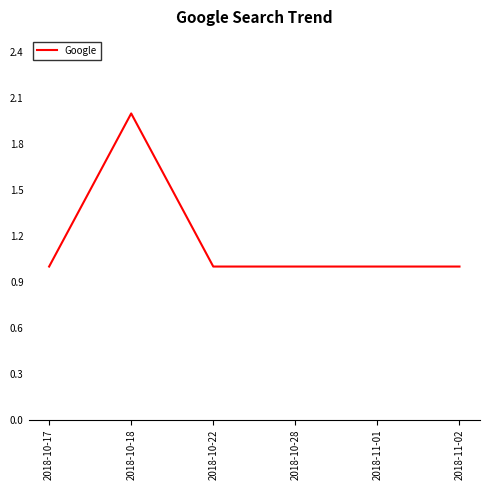

Reading left to right, list all the values displayed in this chart.

2018-10-17=1	2018-10-18=2	2018-10-22=1	2018-10-28=1	2018-11-01=1	2018-11-02=1